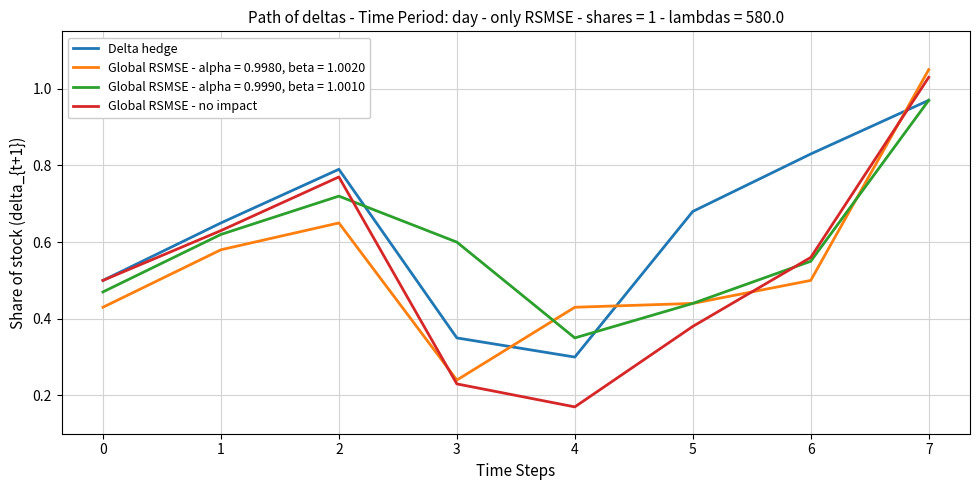

Between which two adjacent categories do Global RSMSE - alpha = 0.9980, beta = 1.0020 and Delta hedge first intersect?

3 and 4